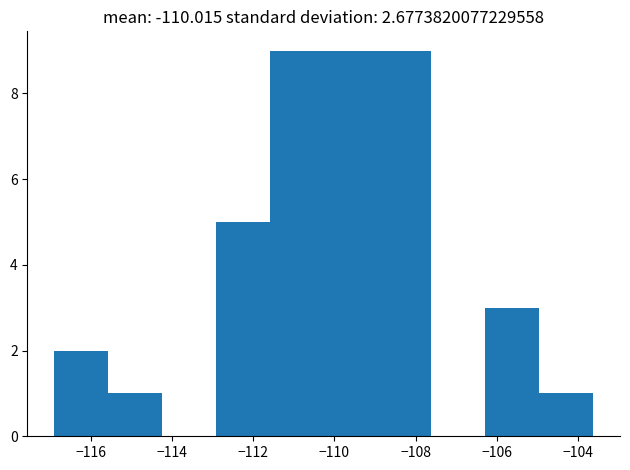

Reading left to right, transcribe this chart: for each bar, give the range it covers on the x-axis and its height. Neither the bar edges nor the heights are printed on the chart, so give them approximately, as read against the axes.

-116.8 to -115.6: 2
-115.6 to -114.2: 1
-114.2 to -113.0: 0
-113.0 to -111.6: 5
-111.6 to -110.2: 9
-110.2 to -109.0: 9
-109.0 to -107.6: 9
-107.6 to -106.2: 0
-106.2 to -105.0: 3
-105.0 to -103.6: 1